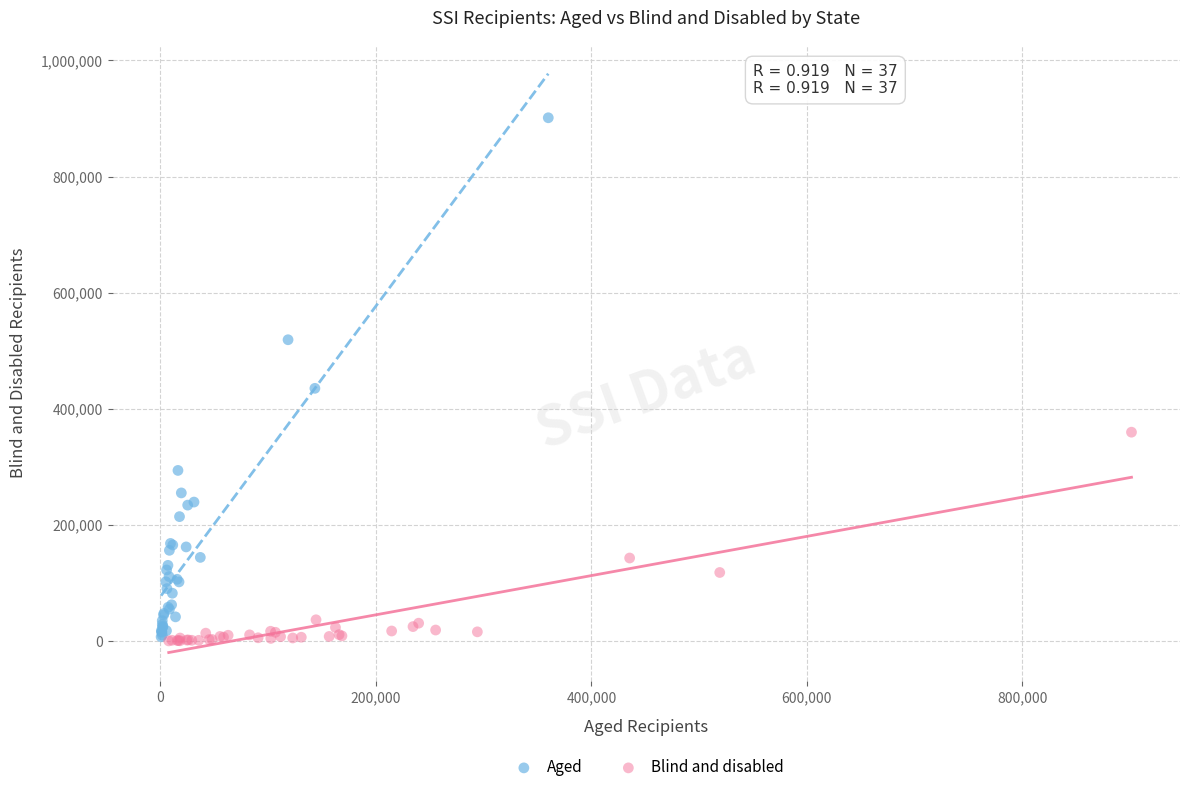

Which series has the largest Y range (max minus min)?

Aged